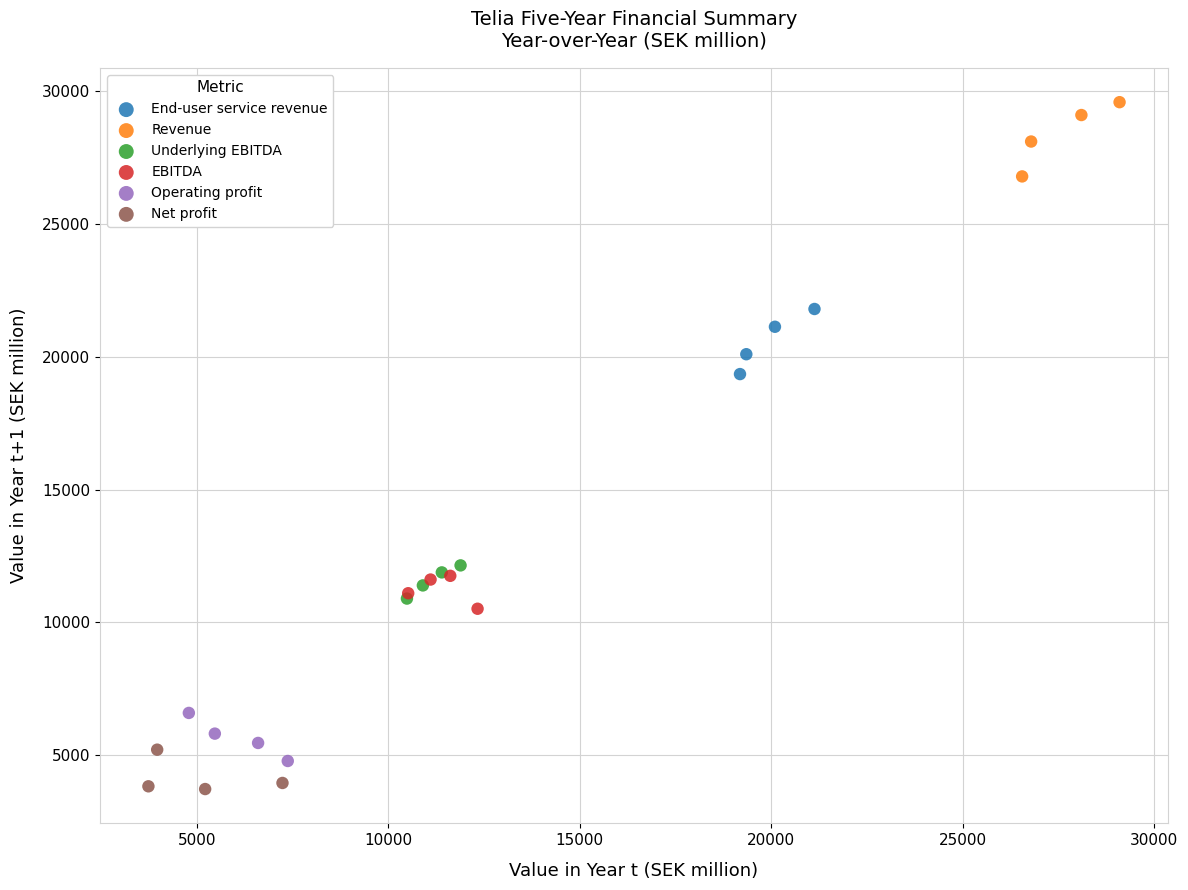

Which series reaches the minimum Y coordinate?

Net profit